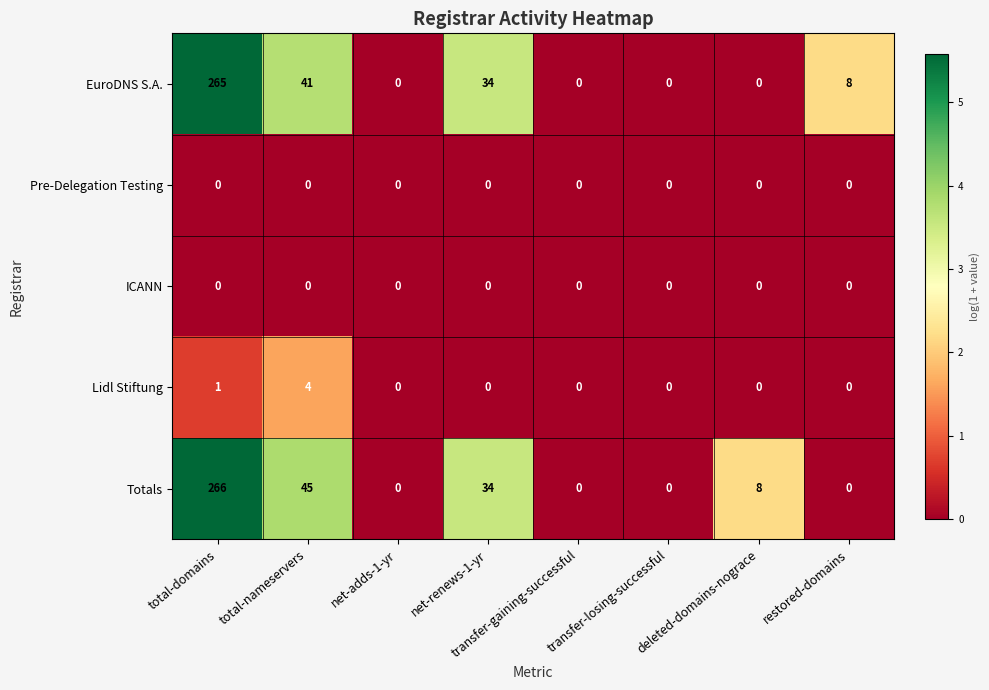

What is the maximum value shown in the chart?

266